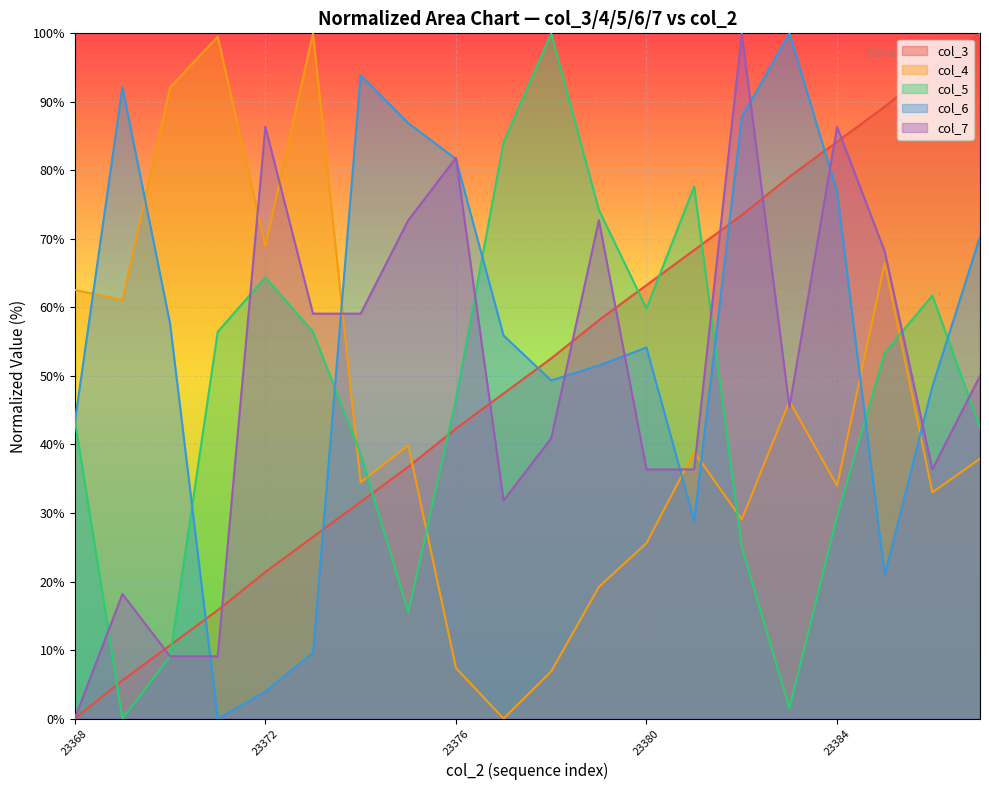

At which label is col_6 closest to 50?

23378